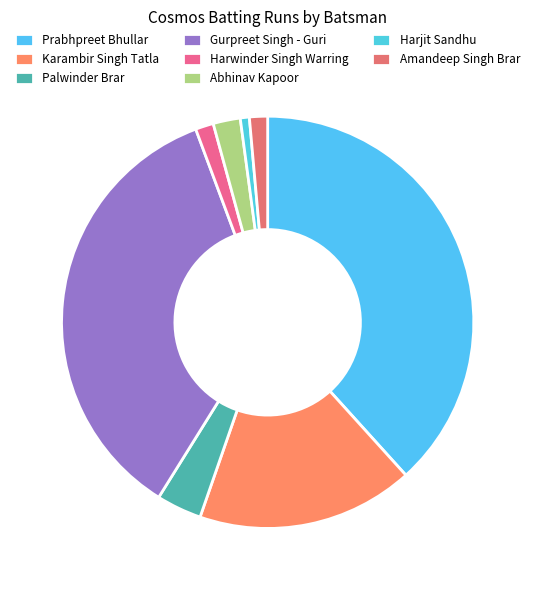

How many segments does this pie chart have?

8